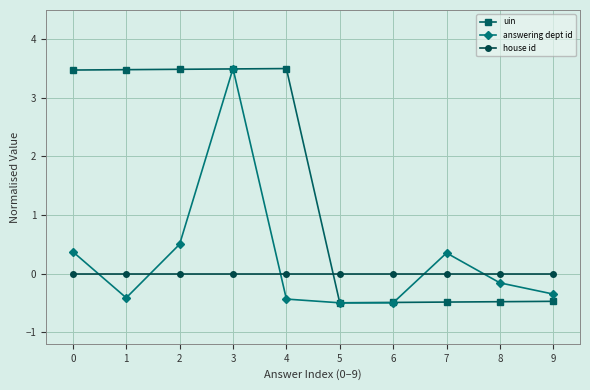

What are all the series names shown in the legend?

uin, answering dept id, house id